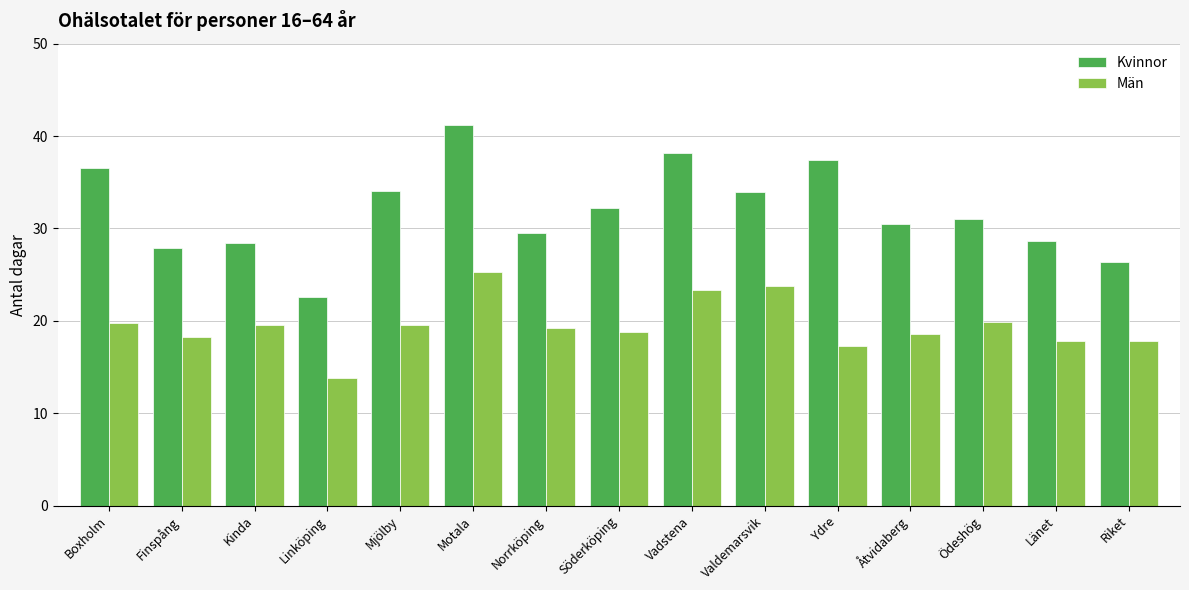

List the series in order of their overall mean, lowest first.

Män, Kvinnor